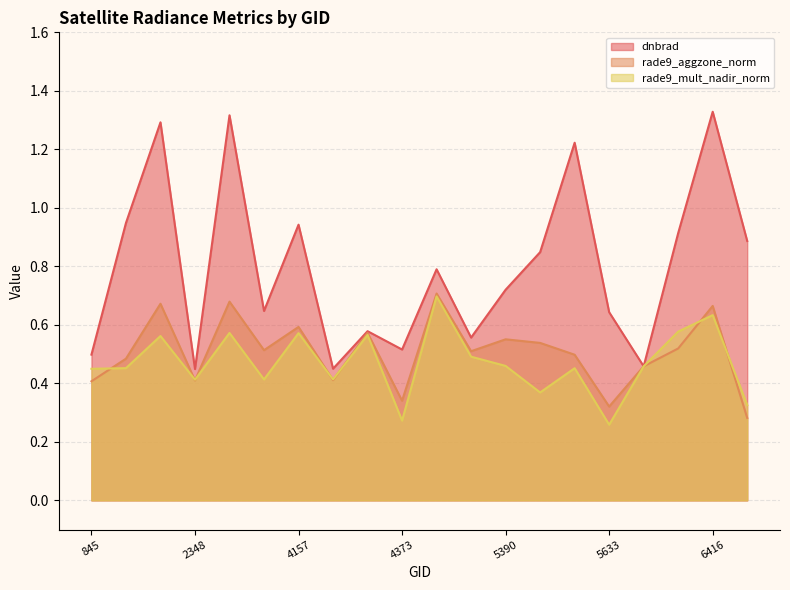

Between 2870 and 4193, which series saw the biggest shift?

dnbrad